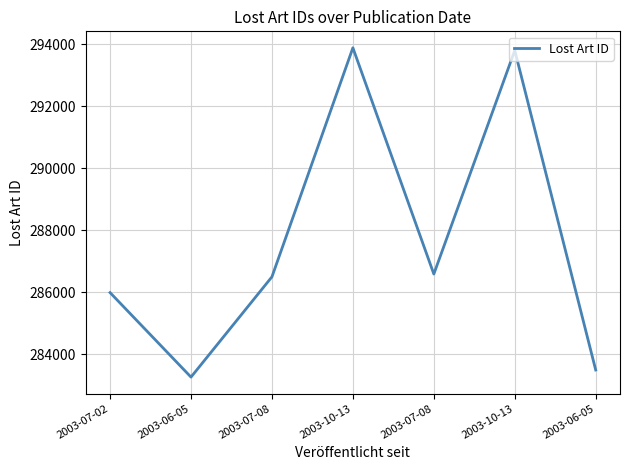

What is the approximate value at 2003-07-08, to the nearest 10?

286500